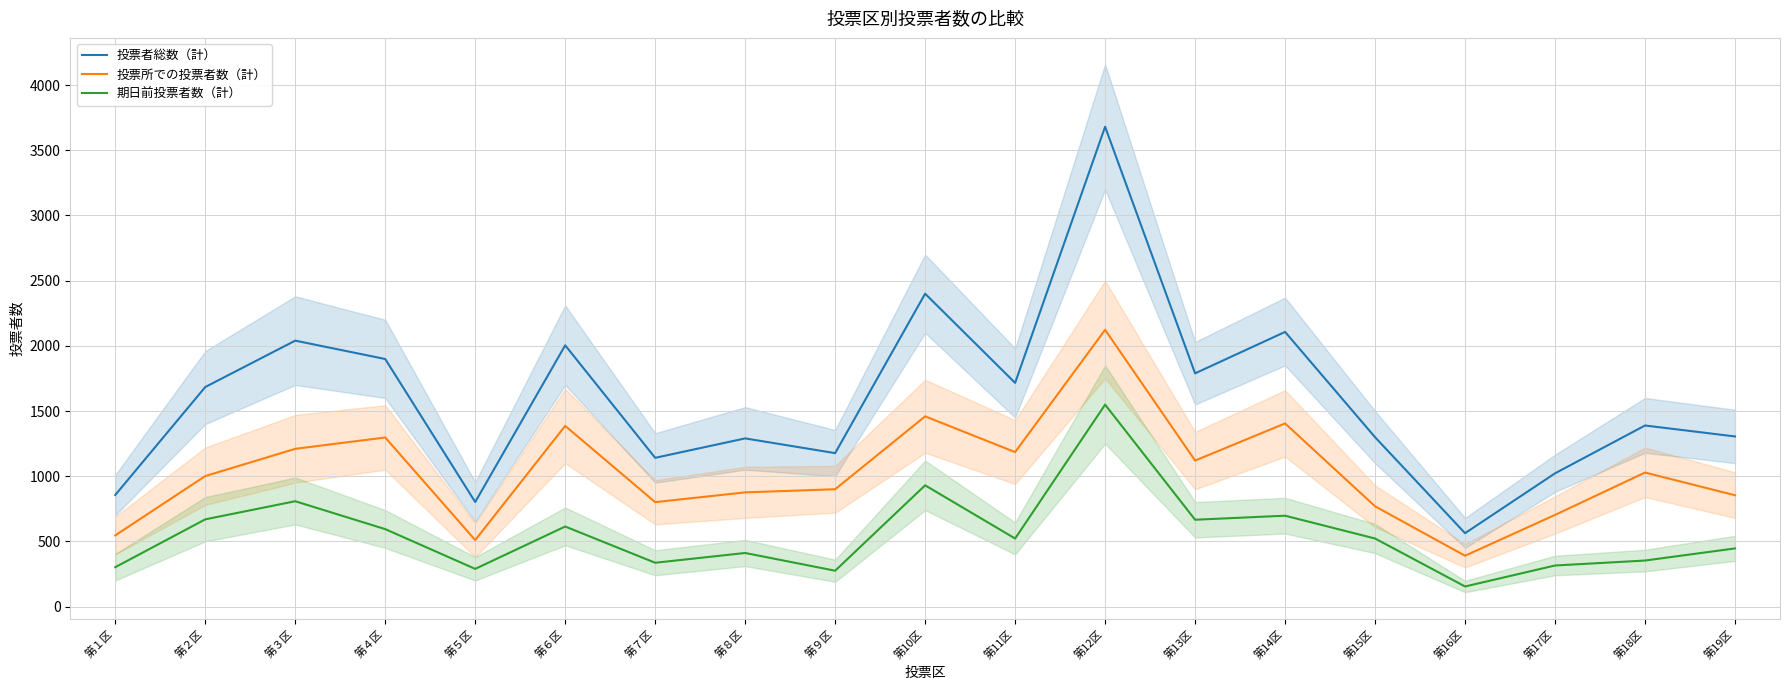

Which series has the largest range (max minus min)?

投票者総数（計）